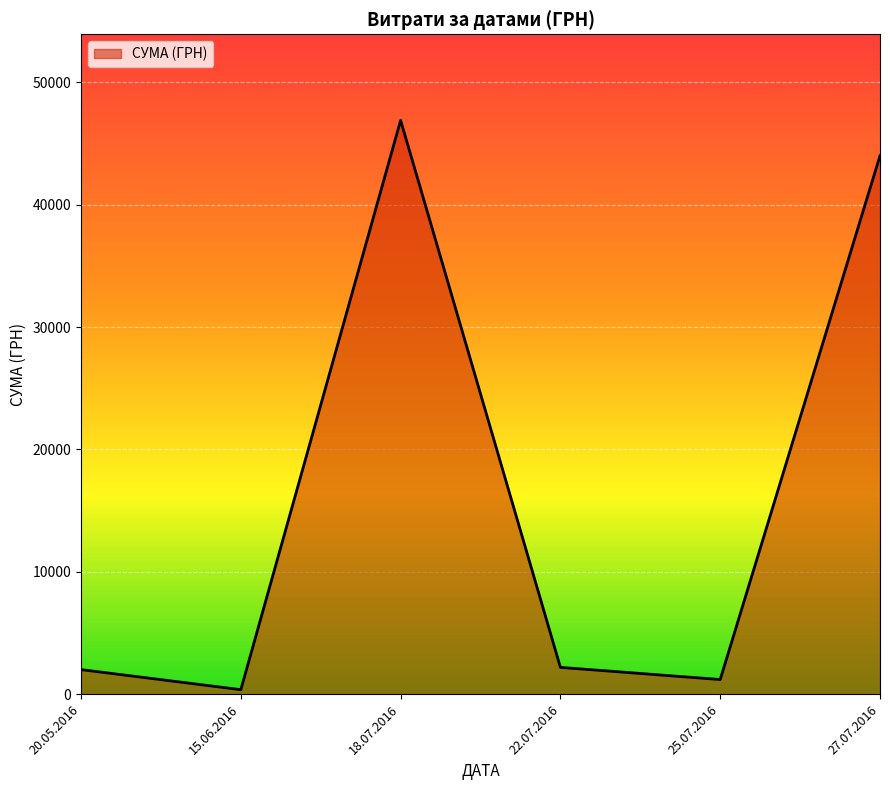

What is the ratio of the value at 22.07.2016 to the value at 20.05.2016?

1.1